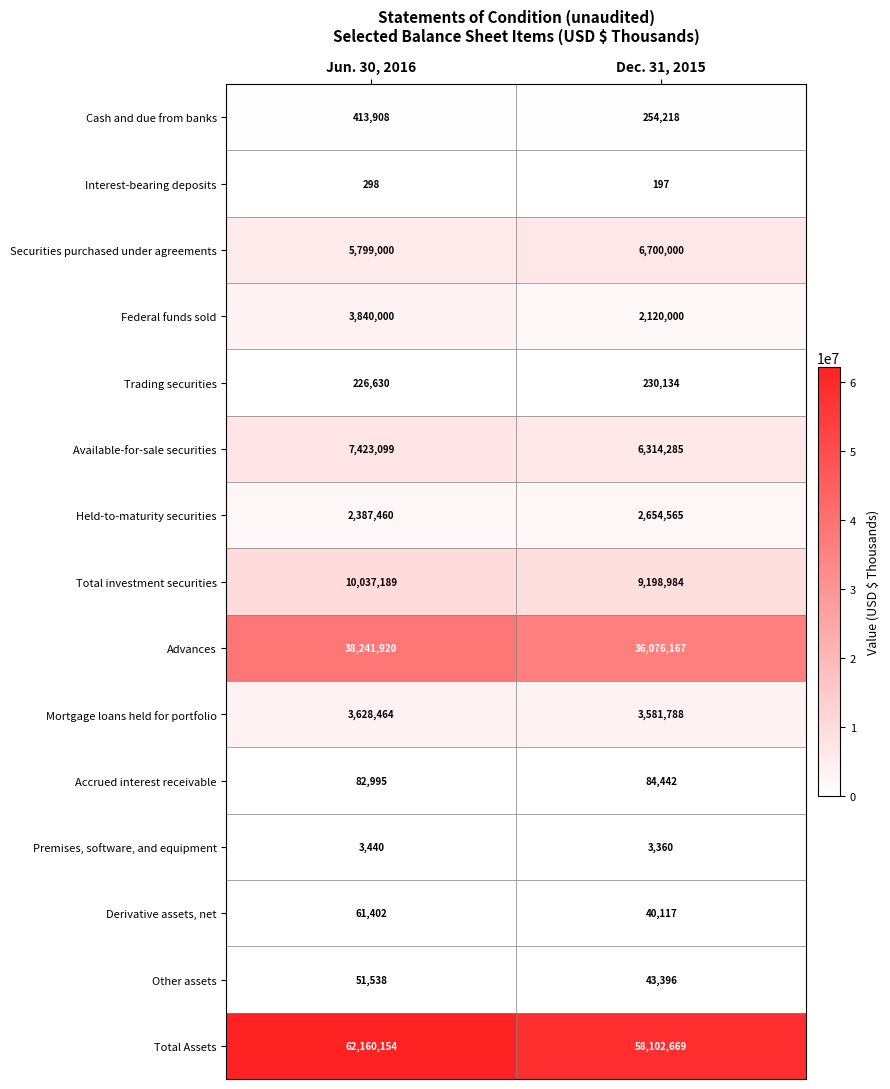

Which series has the largest range (max minus min)?

Total Assets